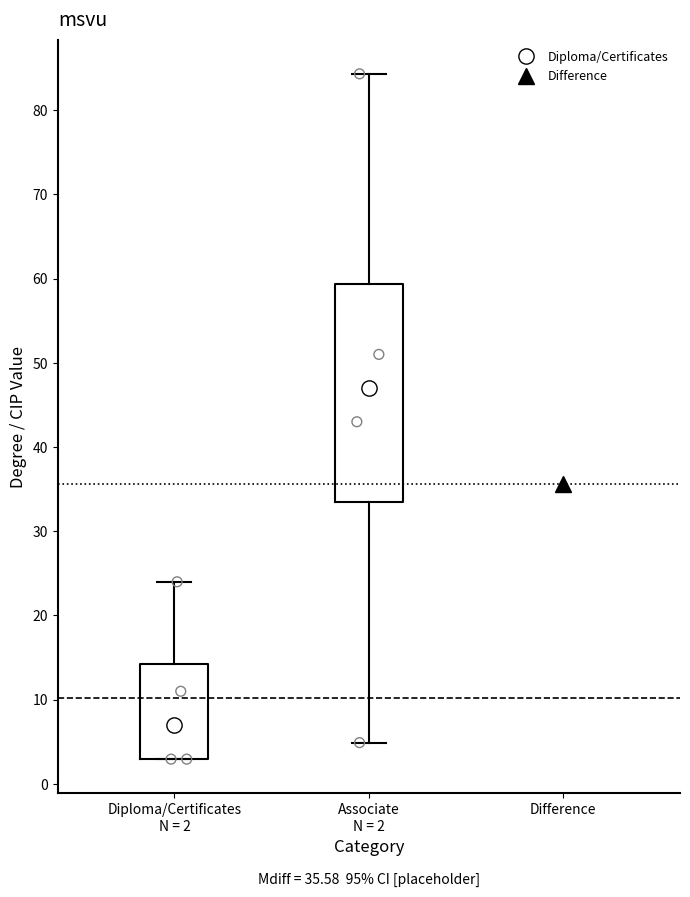

Reading left to right, transcribe this box plot: for each box, give where its median line is, the range the box spans, and where its two whiskers end, as read against the y-axis. The values are not printed on the chart, so give them approximately, as read against the axis.

Diploma/Certificates N = 2: median 7, box 3 to 14, whiskers 3 to 24
Associate N = 2: median 47, box 33 to 59, whiskers 5 to 84